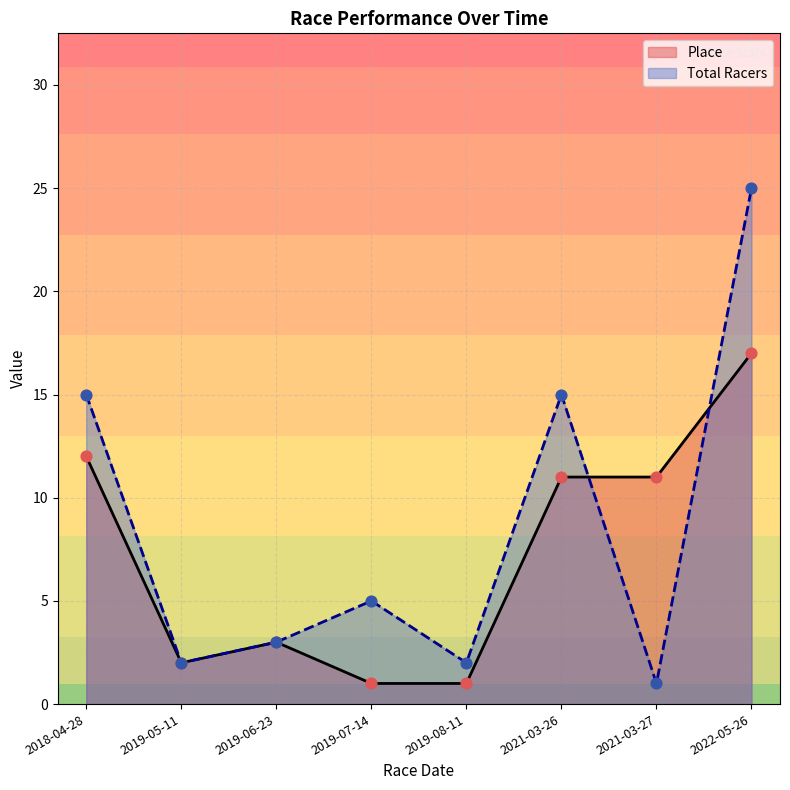

What is the total value across all series at 2019-08-11?

3